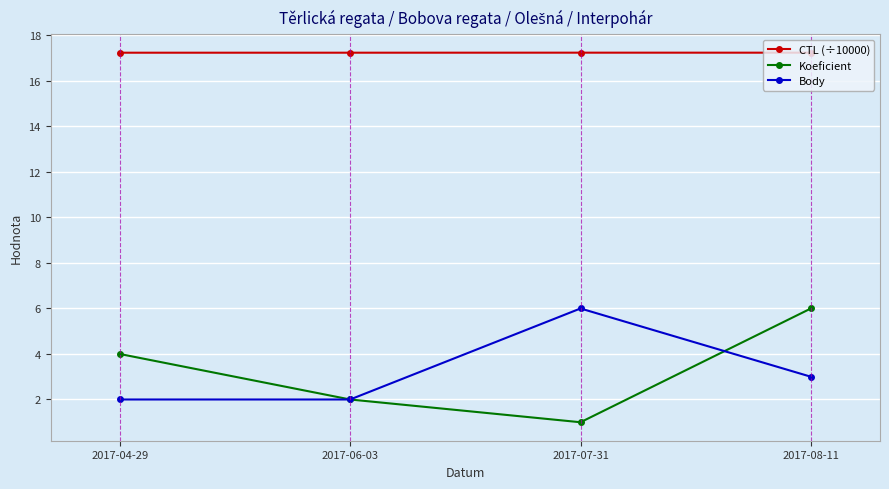

True or false: Koeficient and CTL (÷10000) cross at least once.

False